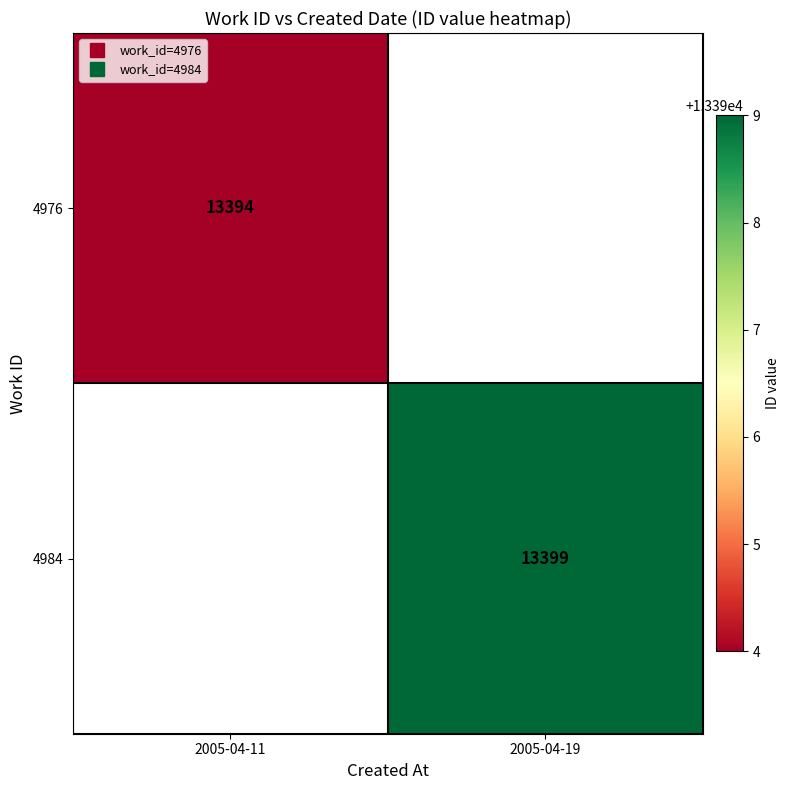

Which category has the lowest value in the 4984 series?

2005-04-11